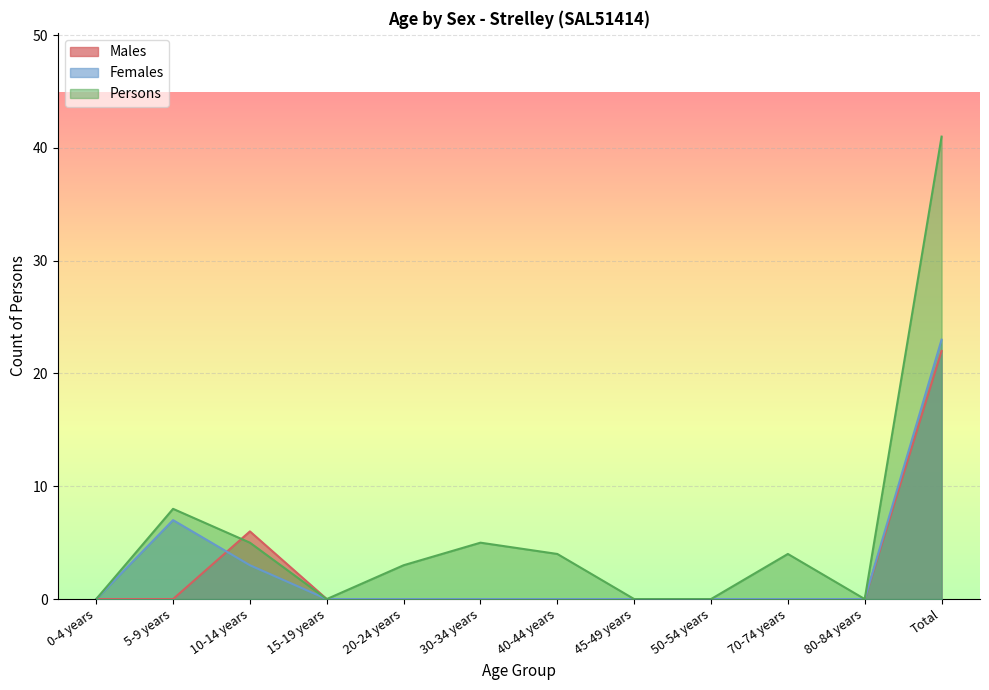

What is the average value of the Females series?

3